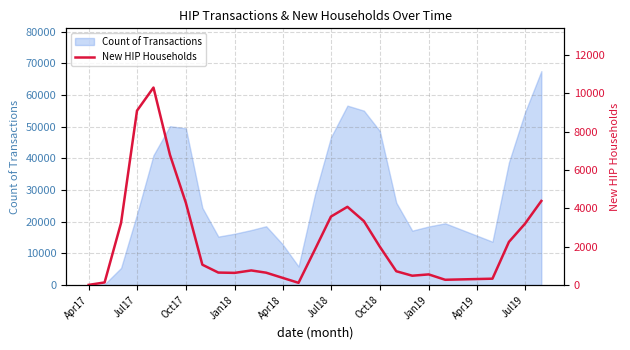

The value of Count of Transactions at Jul18 is 26487. True or false?

False